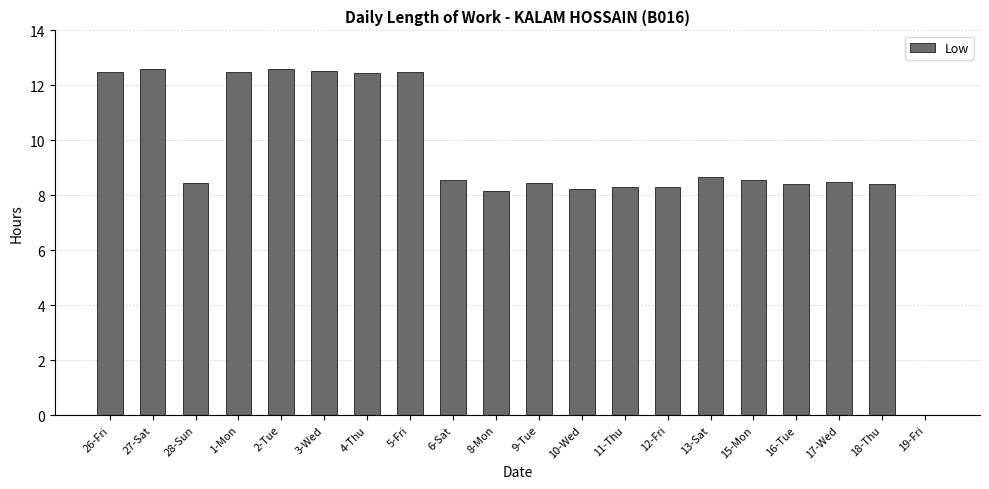

What is the greatest value displayed?

12.6